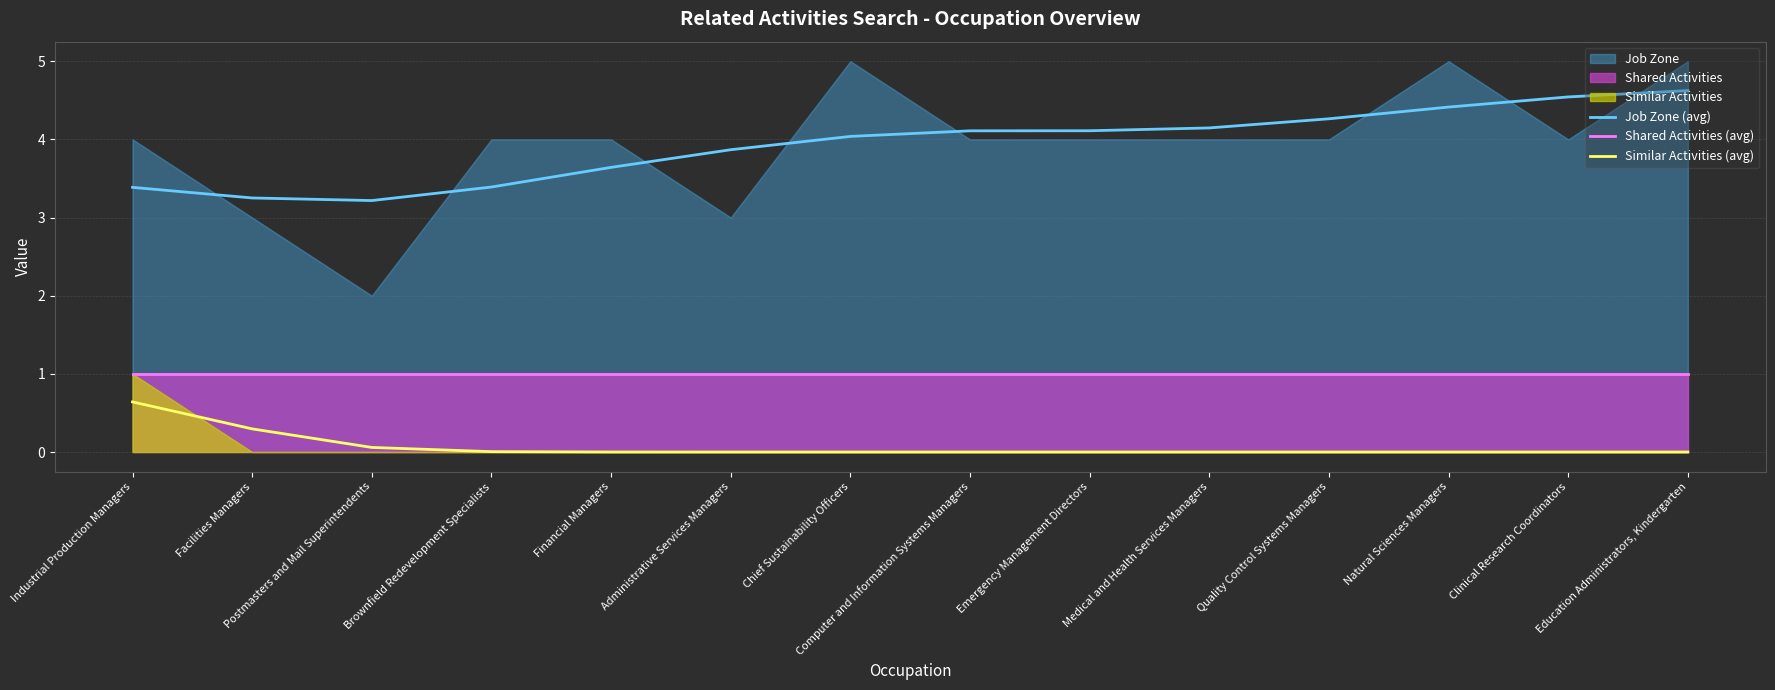

The value of Similar Activities (avg) at Computer and Information Systems Managers is 0.0. True or false?

True